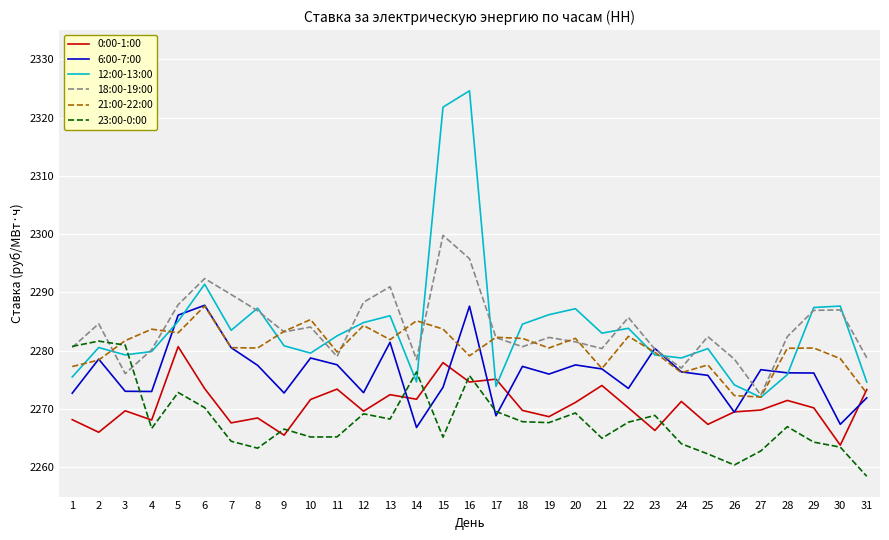

Which series changed the most between 6 and 22?

6:00-7:00